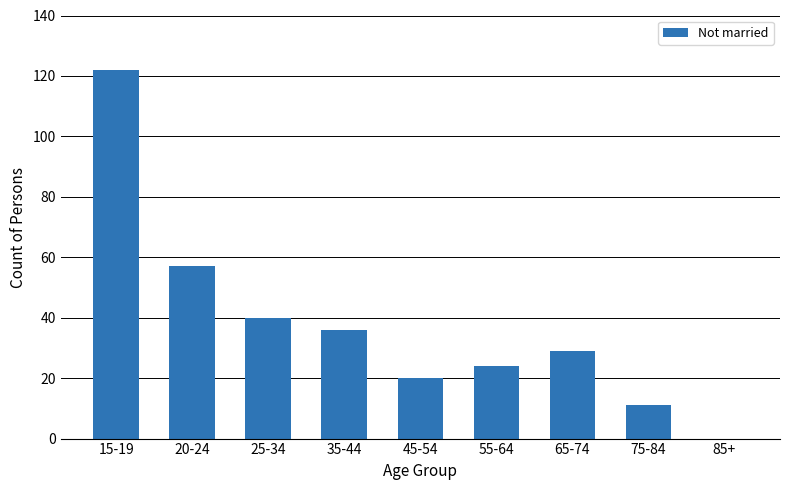

What is the greatest value displayed?

122